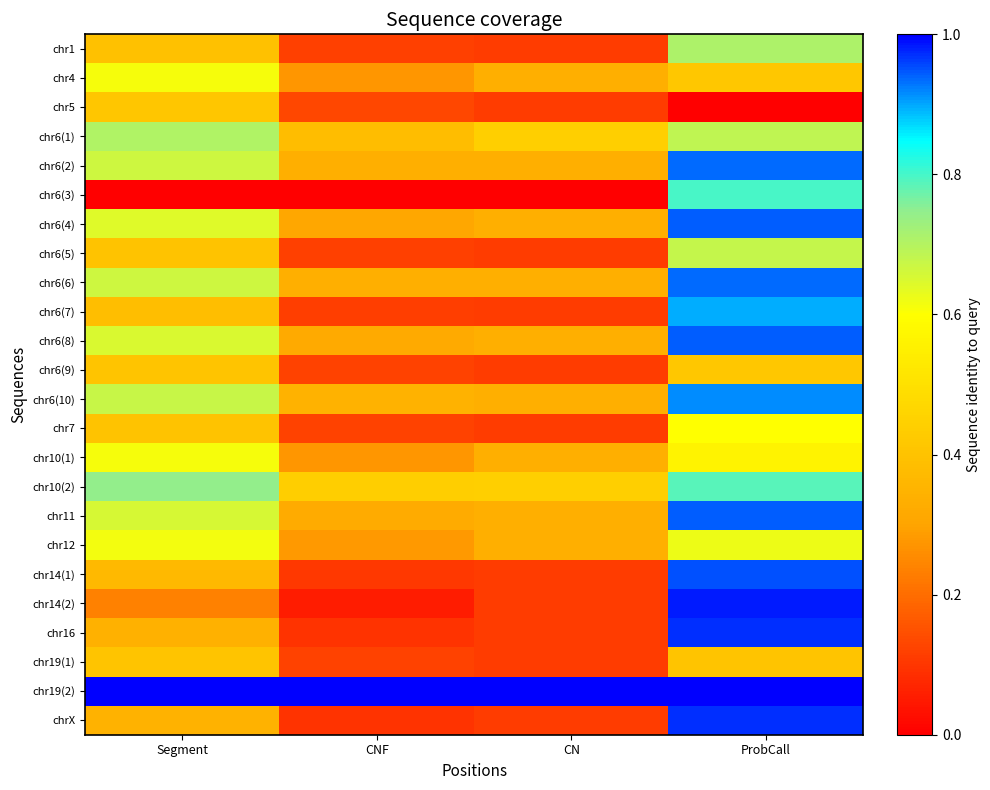

Reading left to right, extract all data points from this chart.

chr1: Segment=0.4	CNF=0.1	CN=0.1	ProbCall=0.7
chr4: Segment=0.6	CNF=0.3	CN=0.3	ProbCall=0.4
chr5: Segment=0.4	CNF=0.1	CN=0.1	ProbCall=0.0
chr6(1): Segment=0.7	CNF=0.4	CN=0.4	ProbCall=0.7
chr6(2): Segment=0.7	CNF=0.3	CN=0.3	ProbCall=0.9
chr6(3): Segment=0.0	CNF=0.0	CN=0.0	ProbCall=0.8
chr6(4): Segment=0.6	CNF=0.3	CN=0.3	ProbCall=0.9
chr6(5): Segment=0.4	CNF=0.1	CN=0.1	ProbCall=0.7
chr6(6): Segment=0.7	CNF=0.3	CN=0.3	ProbCall=0.9
chr6(7): Segment=0.4	CNF=0.1	CN=0.1	ProbCall=0.9
chr6(8): Segment=0.7	CNF=0.3	CN=0.3	ProbCall=0.9
chr6(9): Segment=0.4	CNF=0.1	CN=0.1	ProbCall=0.4
chr6(10): Segment=0.7	CNF=0.3	CN=0.3	ProbCall=0.9
chr7: Segment=0.4	CNF=0.1	CN=0.1	ProbCall=0.6
chr10(1): Segment=0.6	CNF=0.3	CN=0.3	ProbCall=0.6
chr10(2): Segment=0.7	CNF=0.4	CN=0.4	ProbCall=0.8
chr11: Segment=0.7	CNF=0.3	CN=0.3	ProbCall=0.9
chr12: Segment=0.6	CNF=0.3	CN=0.3	ProbCall=0.6
chr14(1): Segment=0.4	CNF=0.1	CN=0.1	ProbCall=1.0
chr14(2): Segment=0.2	CNF=0.1	CN=0.1	ProbCall=1.0
chr16: Segment=0.3	CNF=0.1	CN=0.1	ProbCall=1.0
chr19(1): Segment=0.4	CNF=0.1	CN=0.1	ProbCall=0.4
chr19(2): Segment=1.0	CNF=1.0	CN=1.0	ProbCall=1.0
chrX: Segment=0.3	CNF=0.1	CN=0.1	ProbCall=1.0